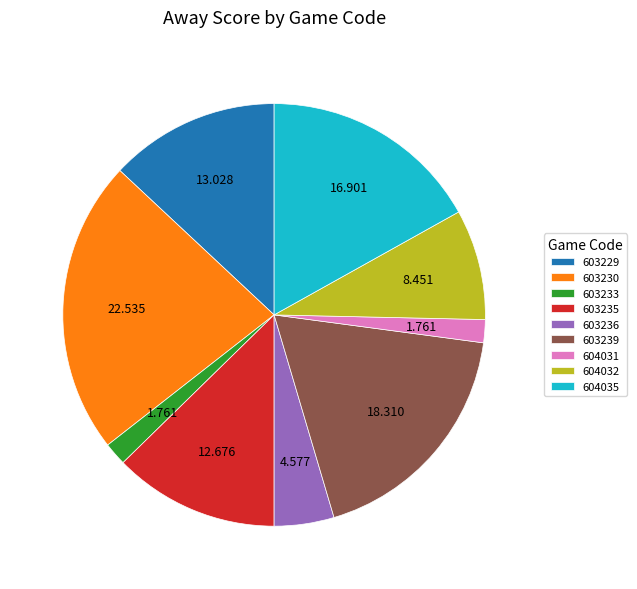

Does 603235 account for over 50% of the chart?

No